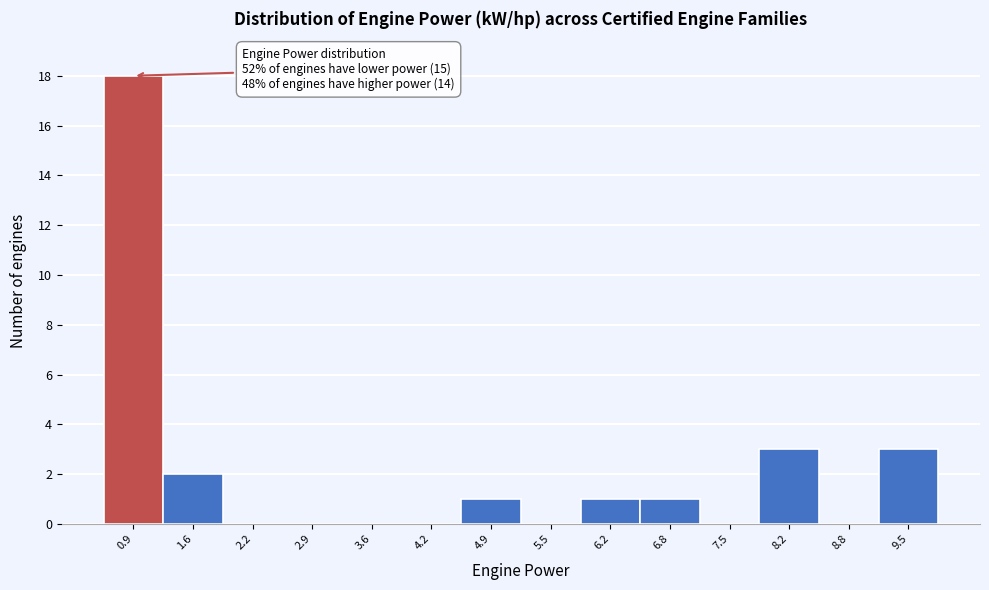

Which range on the x-axis has the tallest bar?

0.6 to 1.3